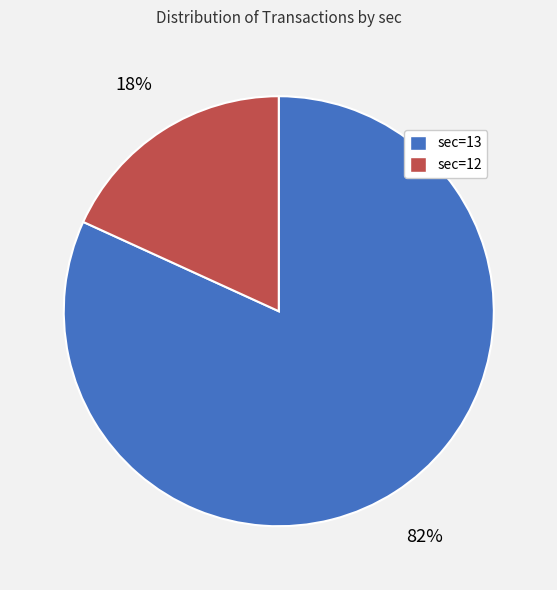

To the nearest percent, what percentage of the pie is sec=13?

82%